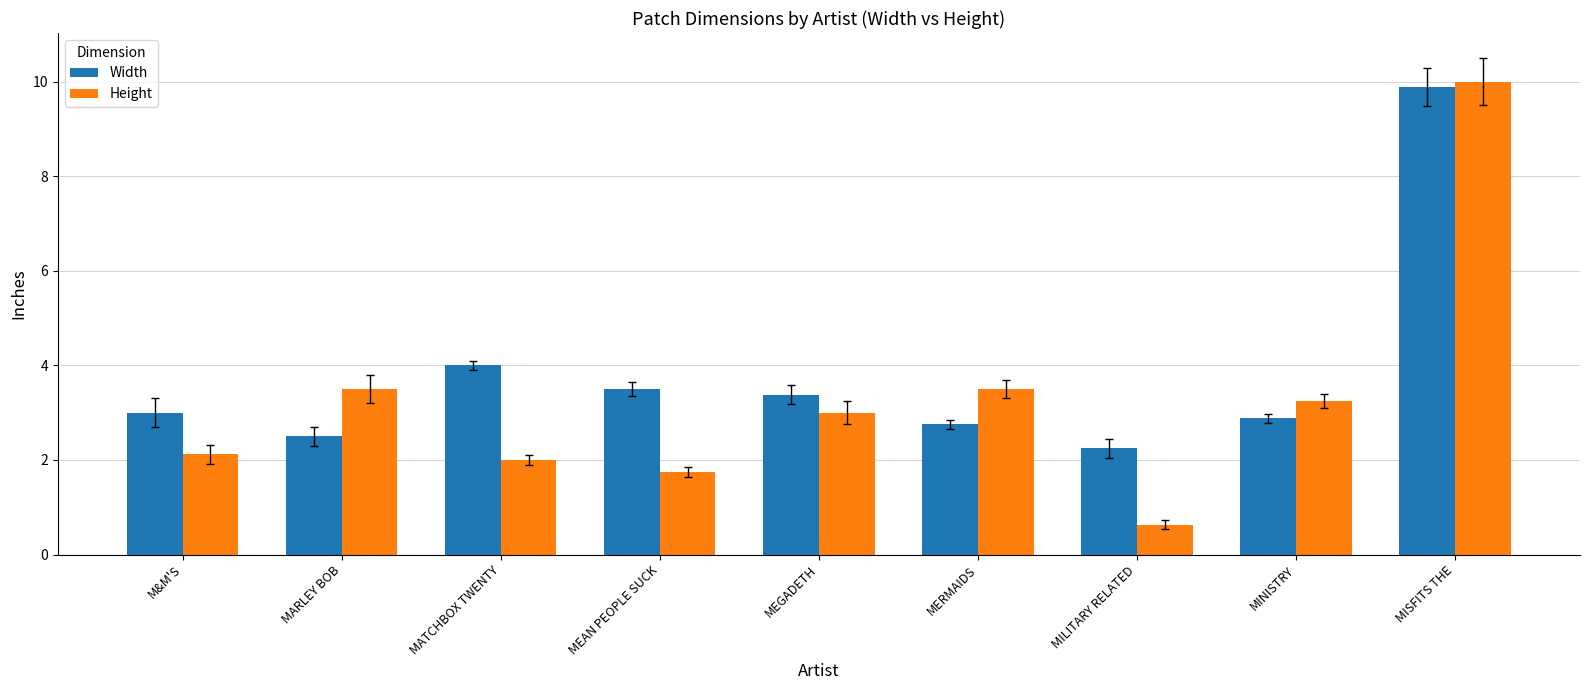

What is the spread (max minus min) of values at MEGADETH?

0.4